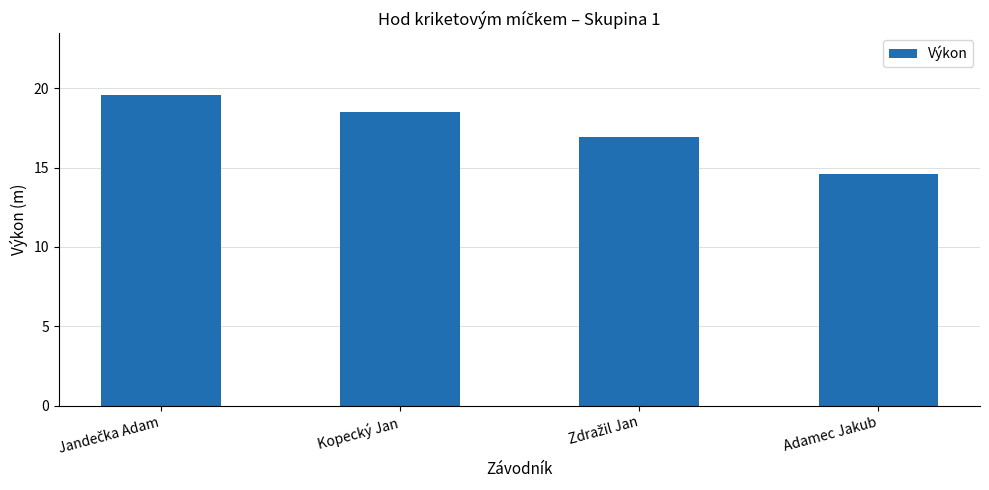

What is the difference between the maximum and minimum values?

5.0